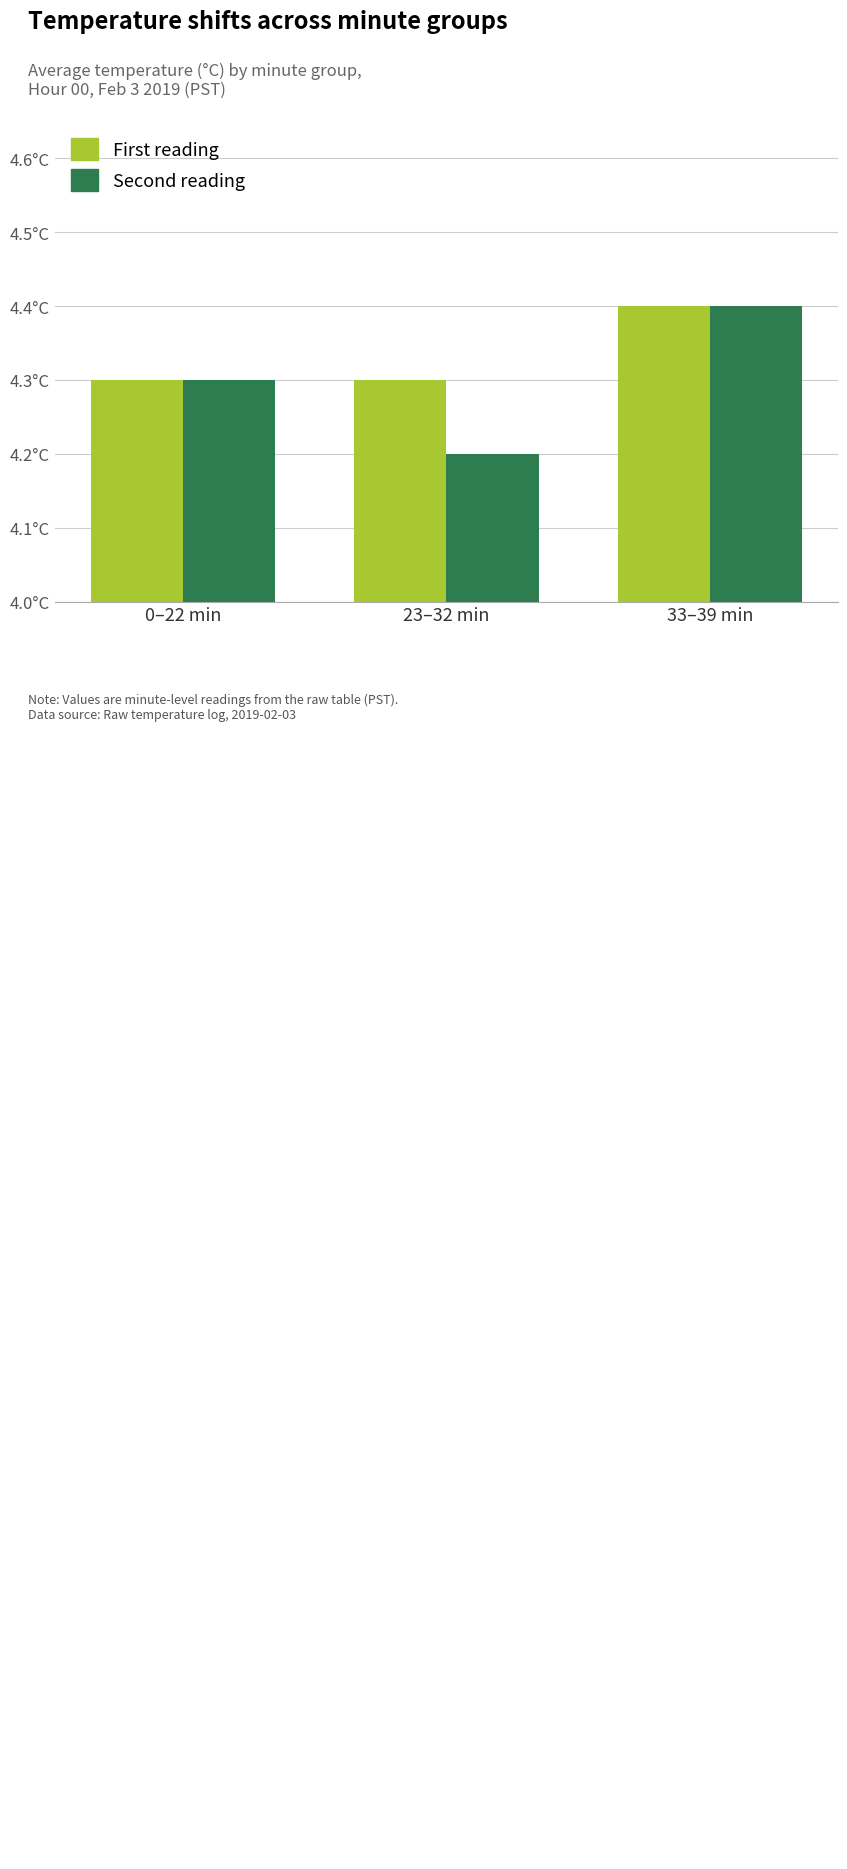

How many bars are there in total?

6